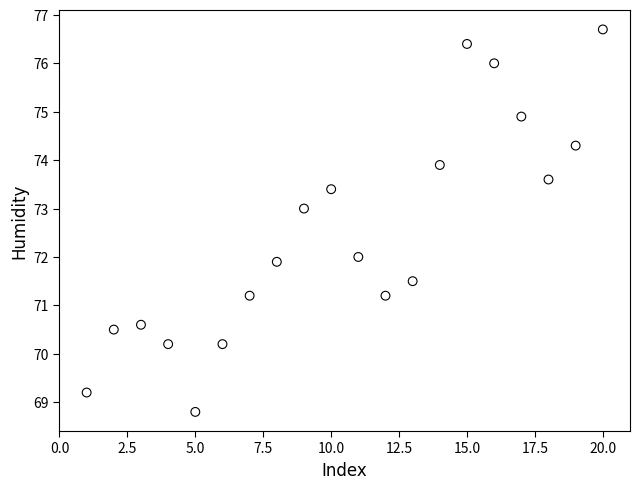

What is the range of X values (max minus min)?

19.0